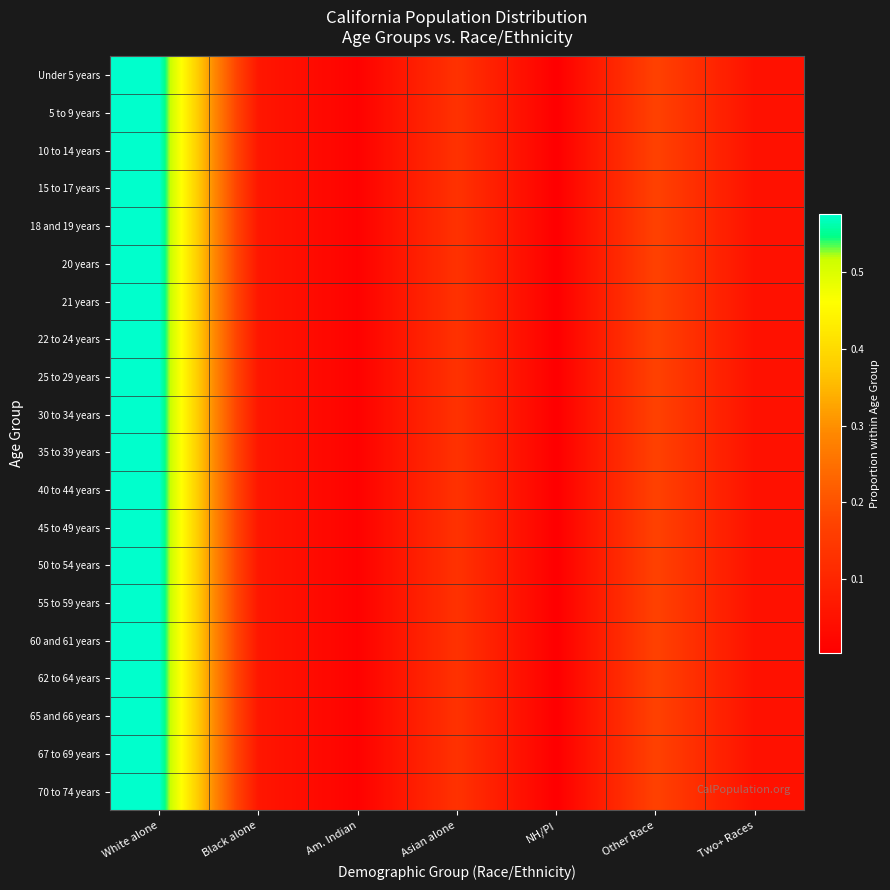

At which category does the chart reach its peak across all series?

White alone